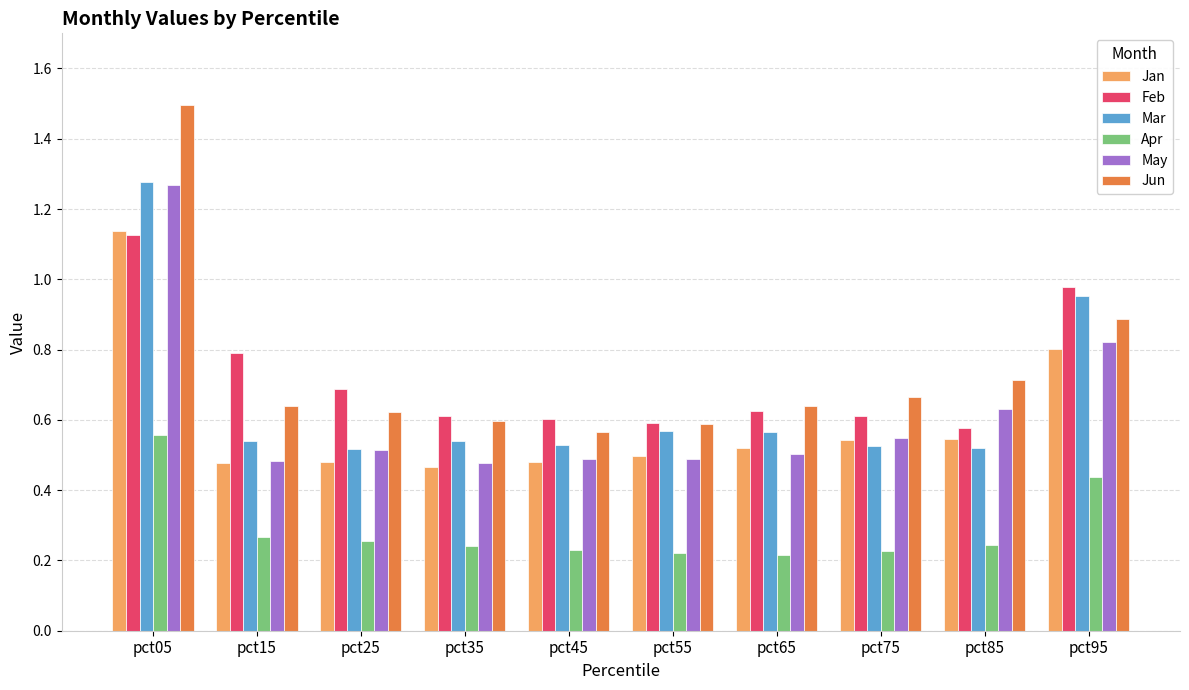

At which category is the sum across all series the highest?

pct05